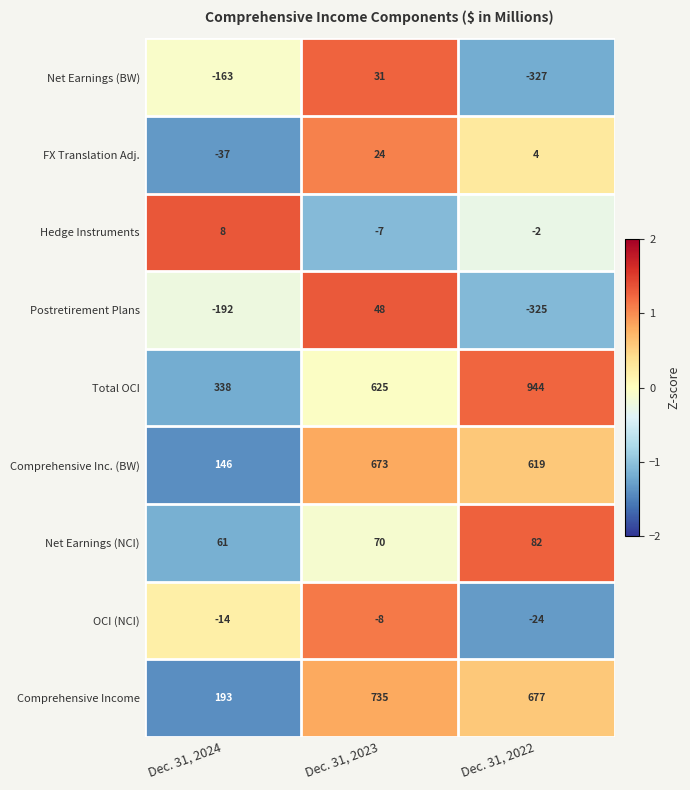

What is the maximum value for Net Earnings (NCI)?

82